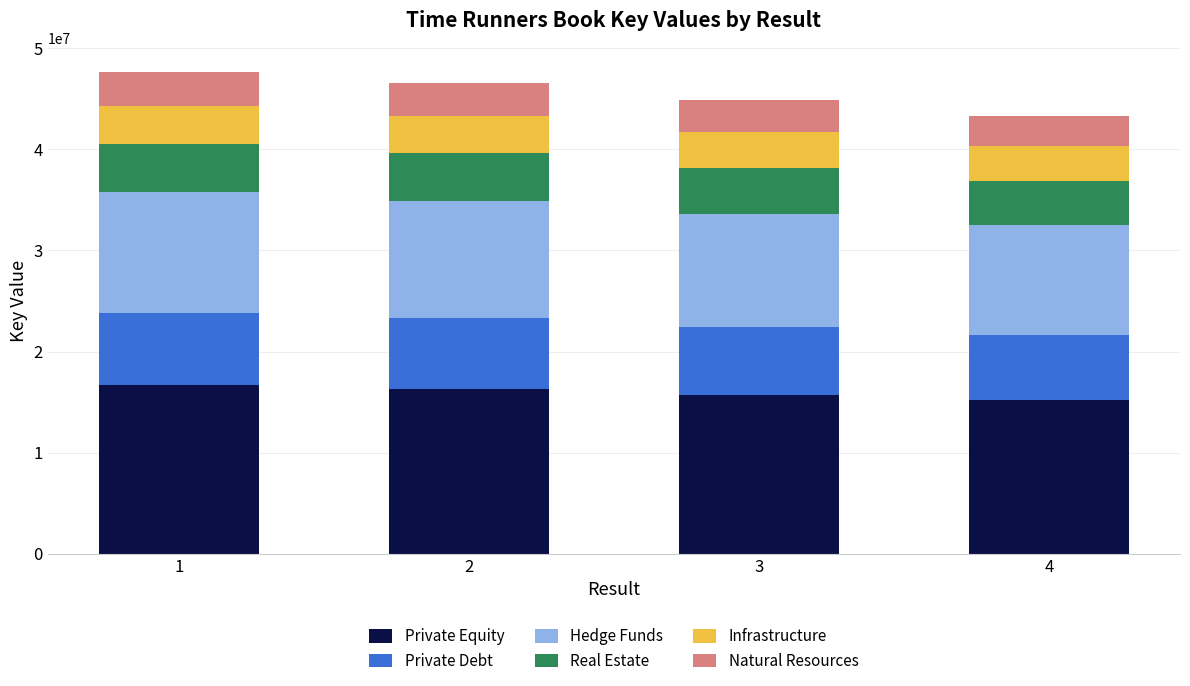

What is the total value across all series at 2?

46574202.0